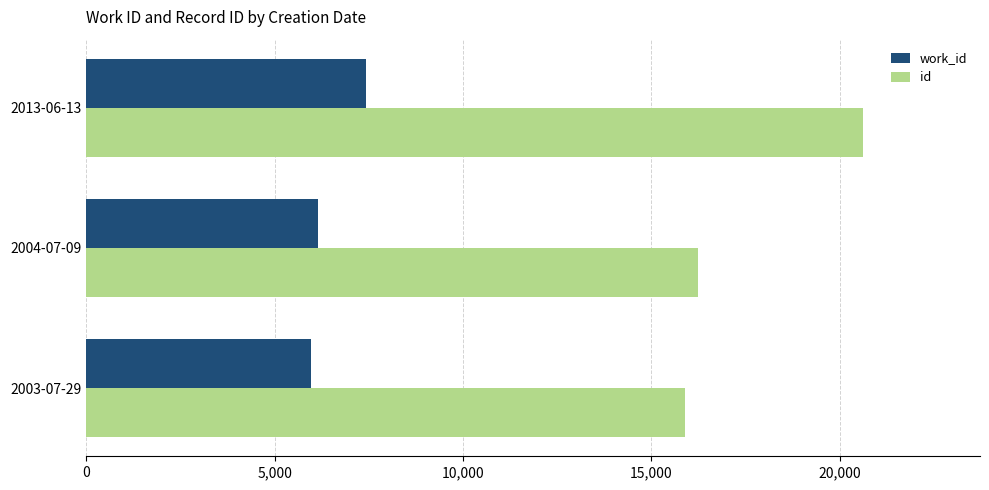

Which category has the highest value across all series?

2013-06-13